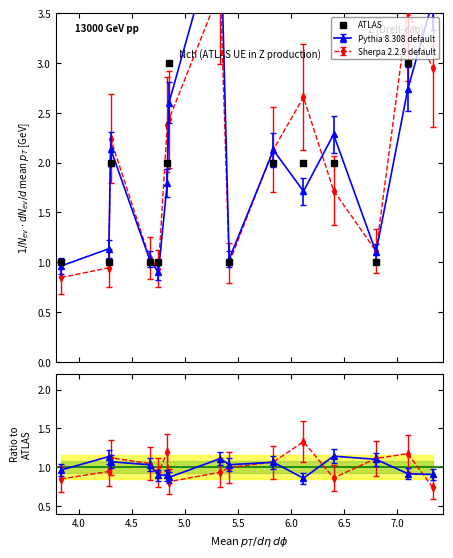

What is the maximum value shown in the chart?

4